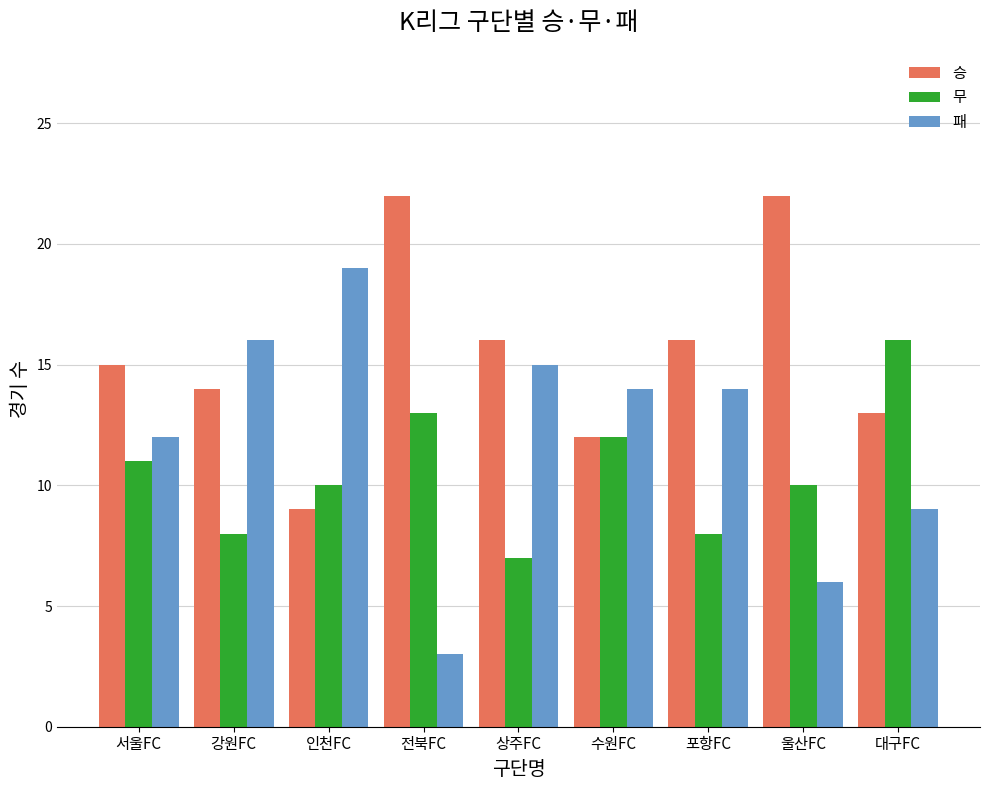

Which label corresponds to the smallest value in the chart?

전북FC